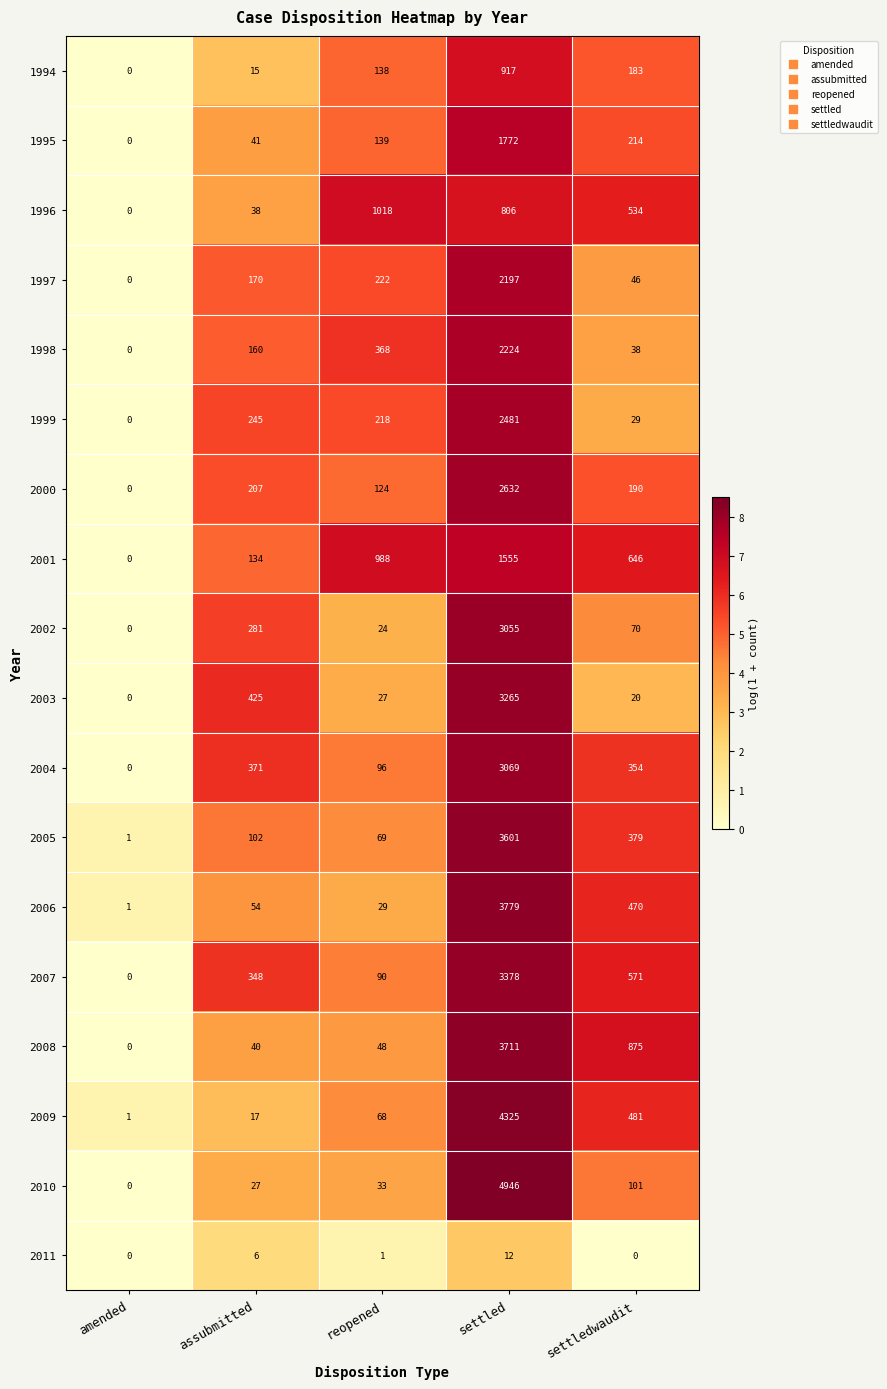

Which category has the highest value across all series?

settled